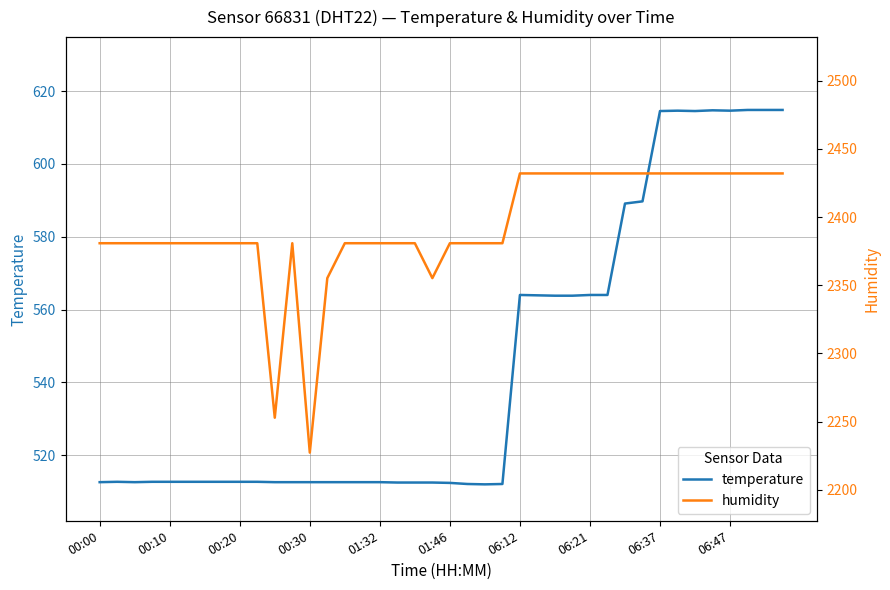

Where is humidity nearest to the value 2329?

13